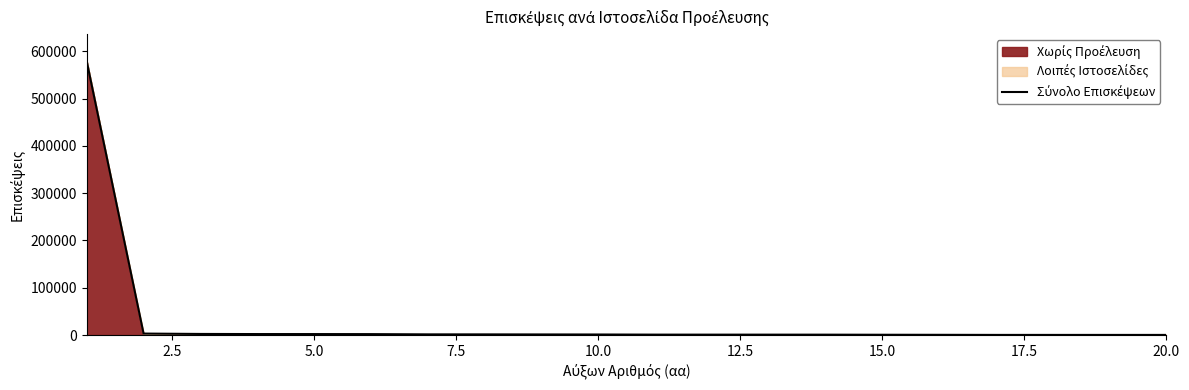

Is it true that the value at 0.0 is 964888?

False